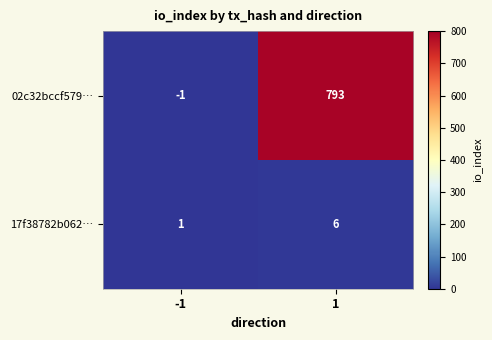

Which label corresponds to the smallest value in the chart?

-1